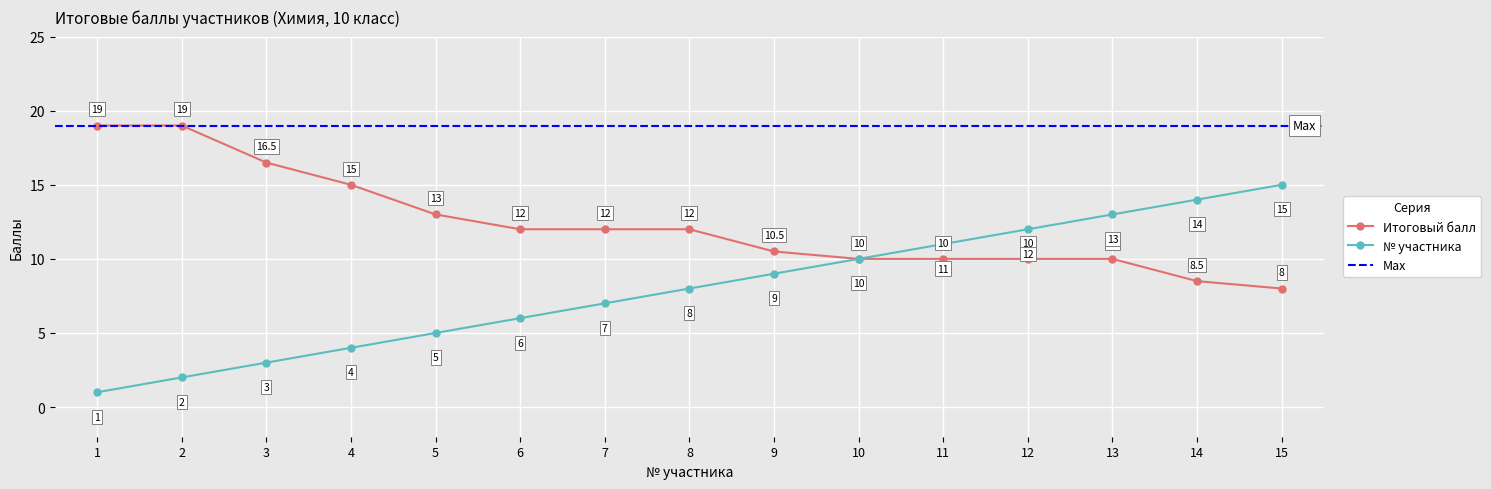

What is the lowest value of the Место (№) series?

1.0